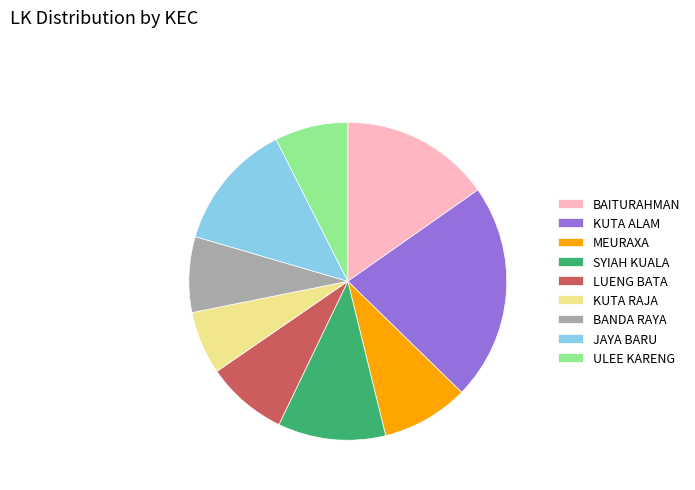

How many slices are in this pie chart?

9